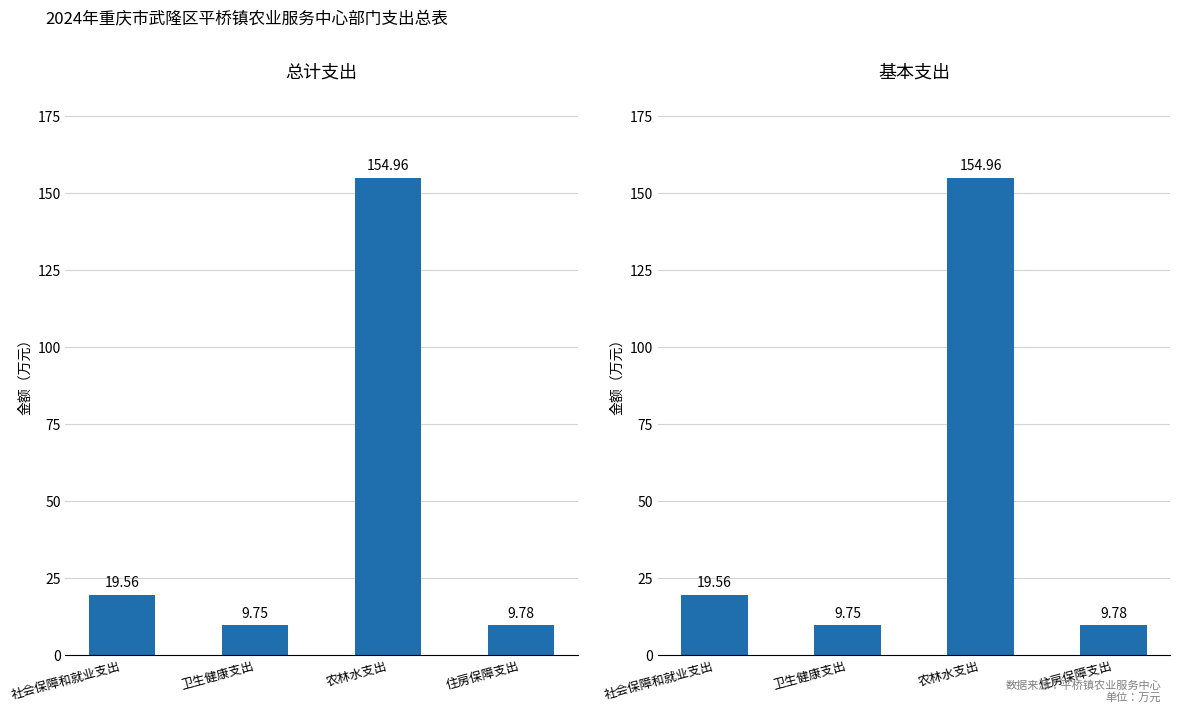

How many bars are there in total?

8